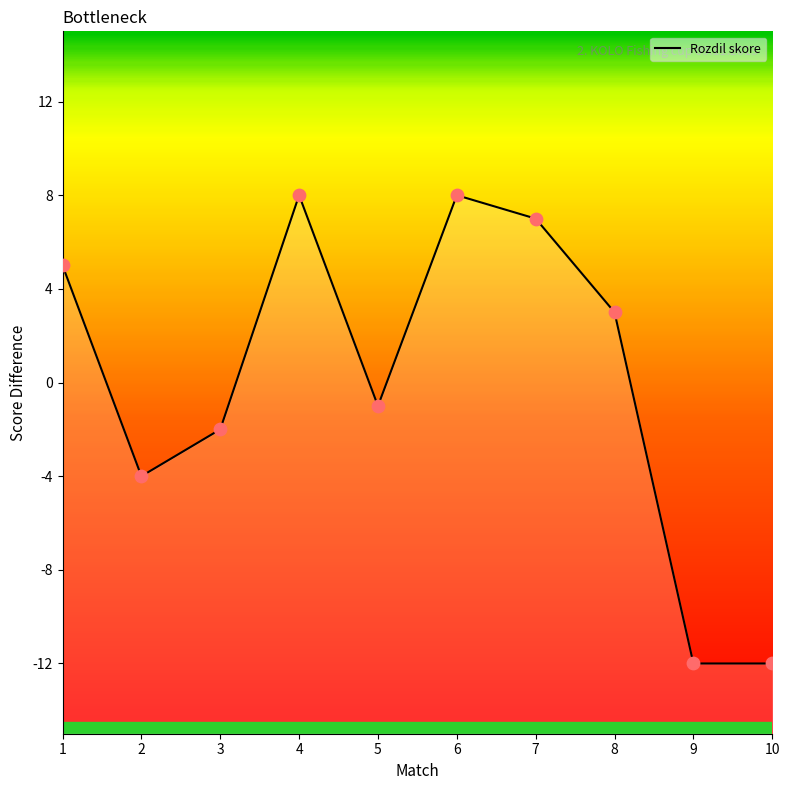

What is the change in value from 1 to 5?

-6